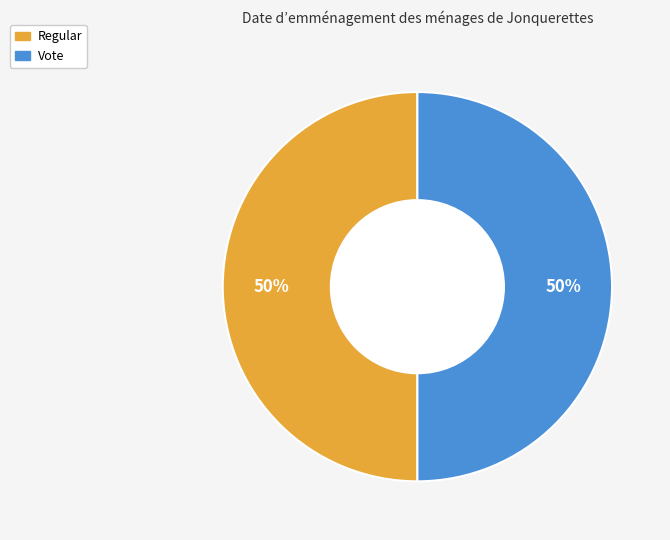

To the nearest percent, what percentage of the pie is Vote?

50%